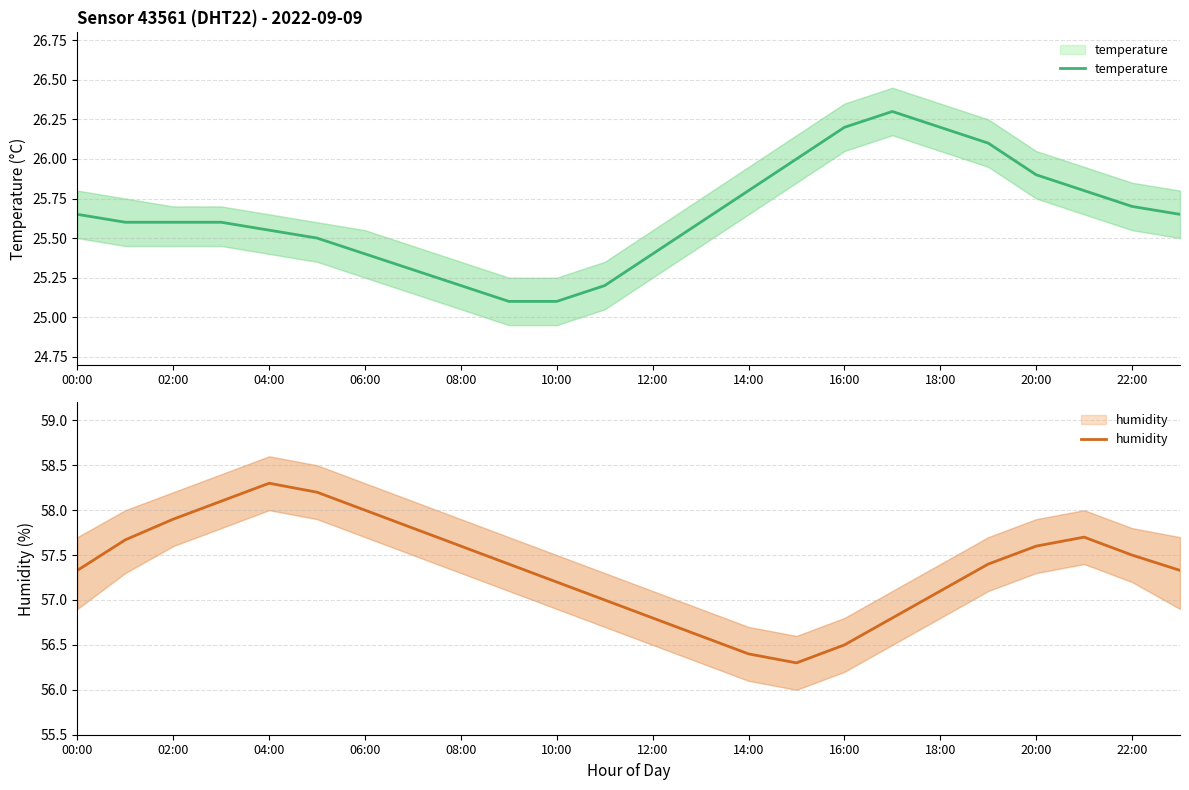

What is the value of the temperature point at the 3rd from the left?

25.6